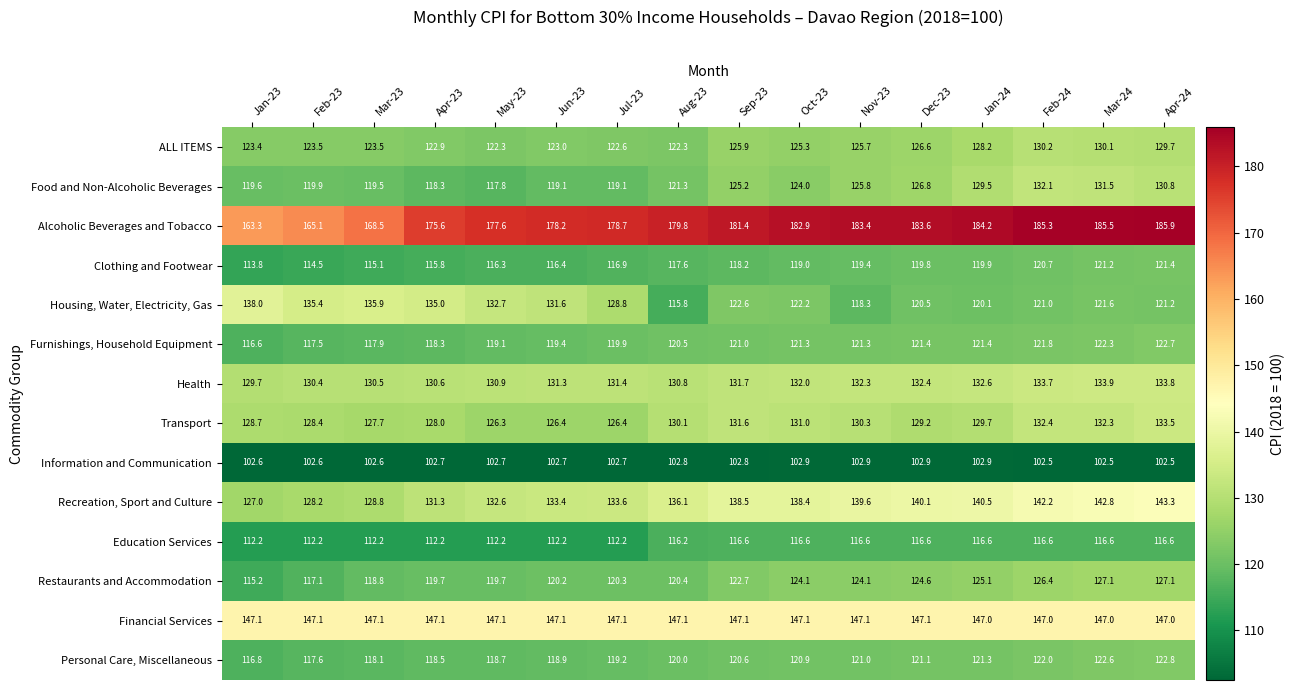

What is the total value across all series at Mar-23?

1766.2